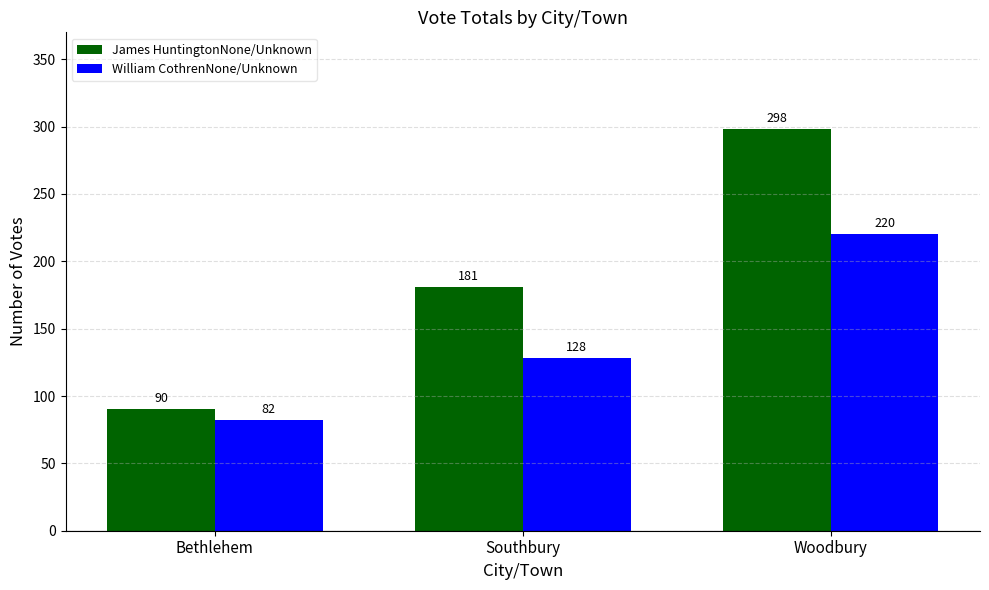

Which series has the widest spread of values?

James HuntingtonNone/Unknown